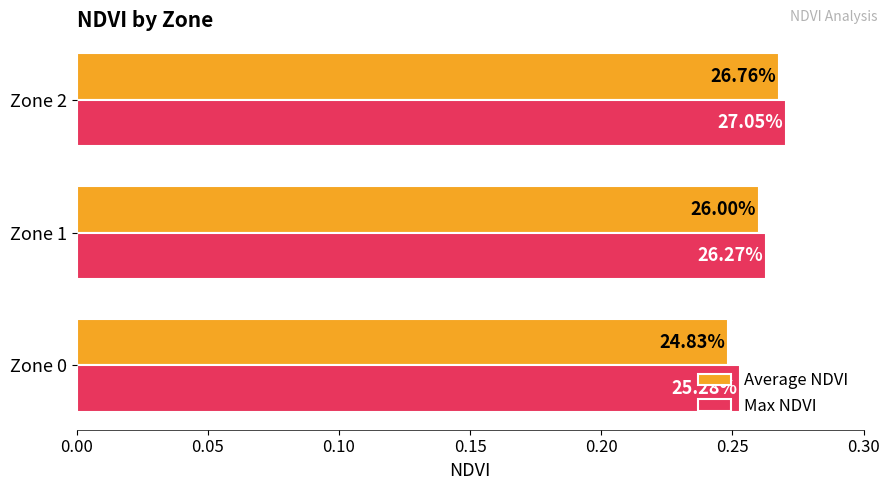

What are all the series names shown in the legend?

Average NDVI, Max NDVI